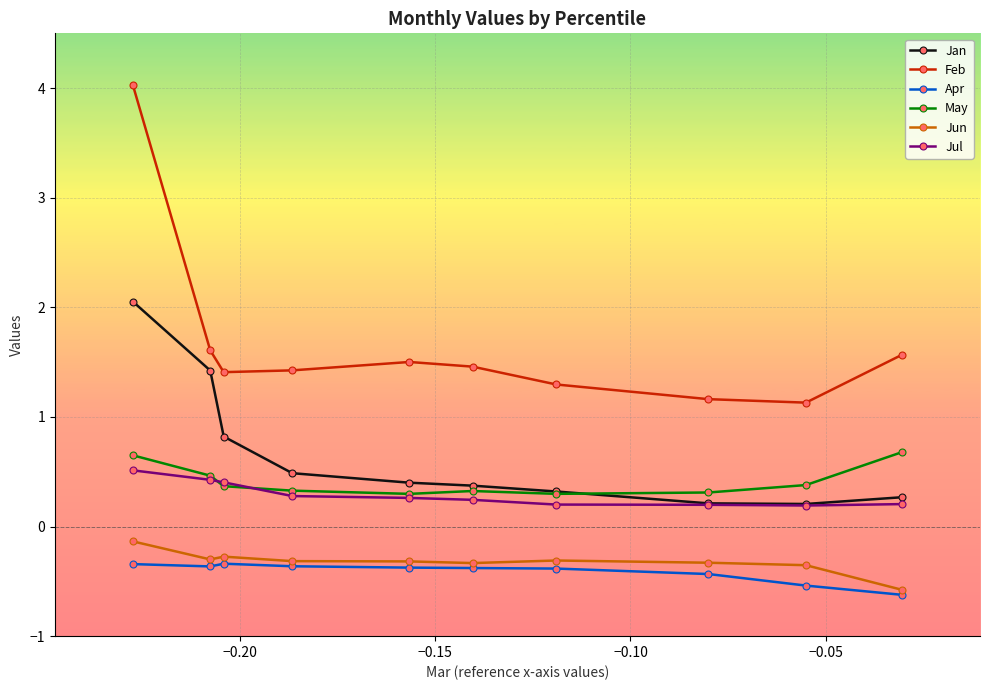

What is the value of the May point at the 3rd from the left?

0.4